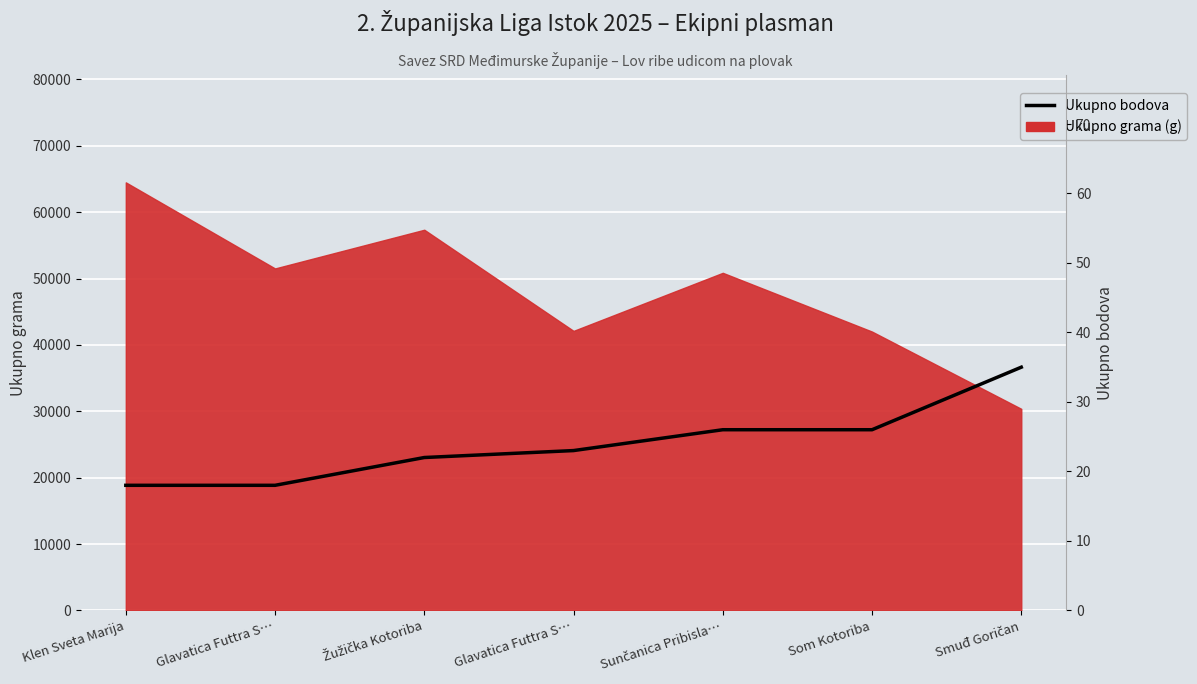

Which label corresponds to the smallest value in the chart?

Klen Sveta Marija